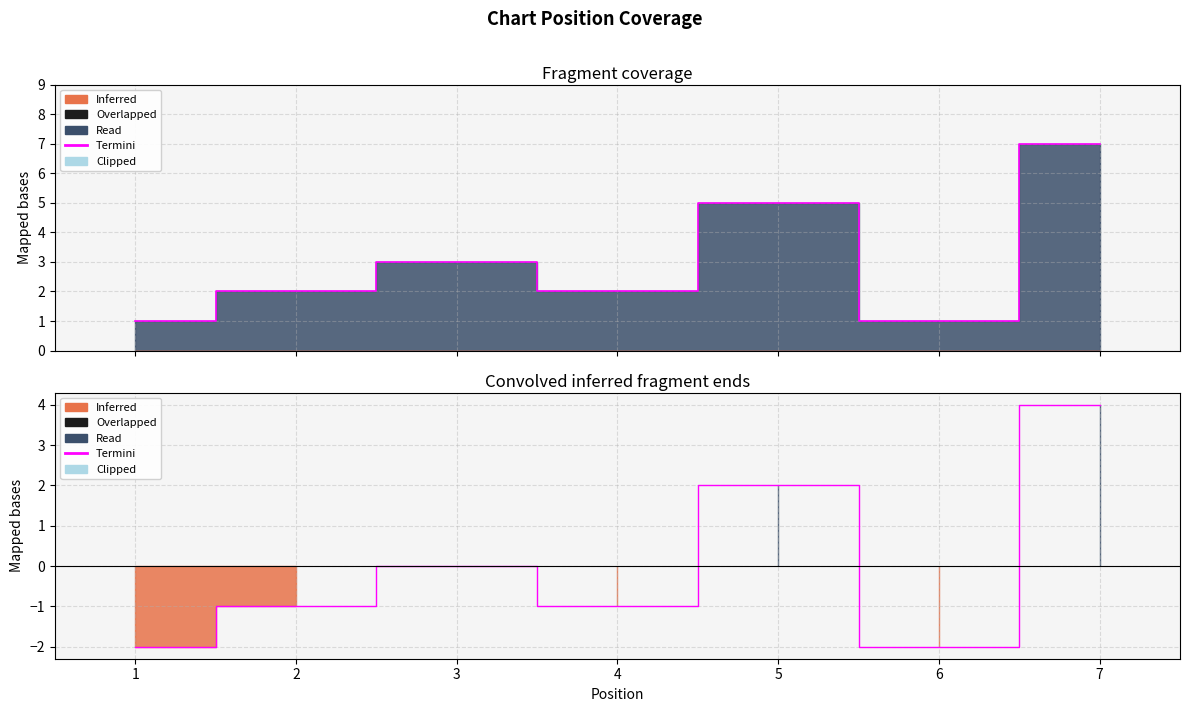

Reading right to left, extract all data points from this chart.

7	1	5	2	3	2	1